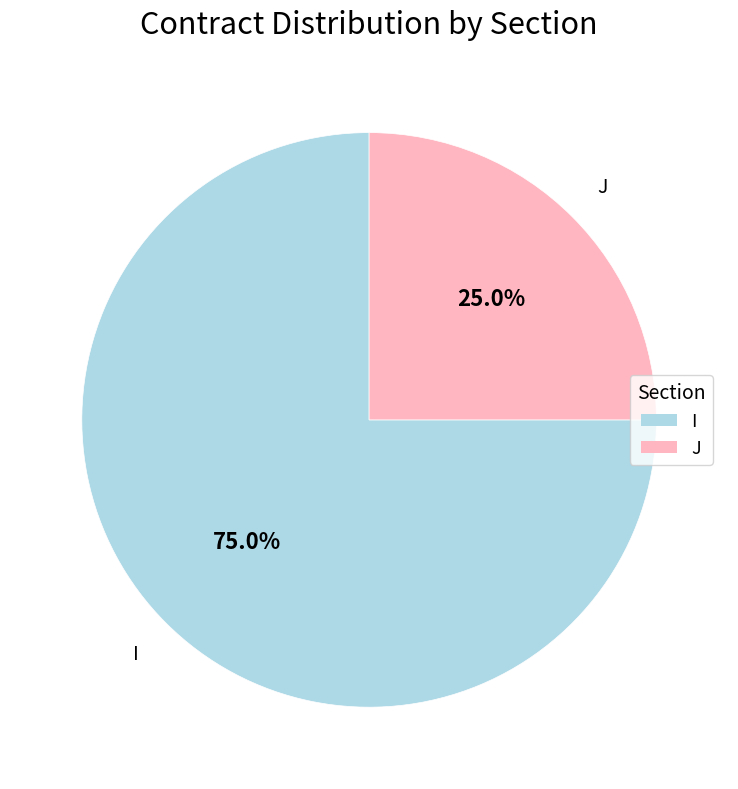

How many slices are in this pie chart?

2